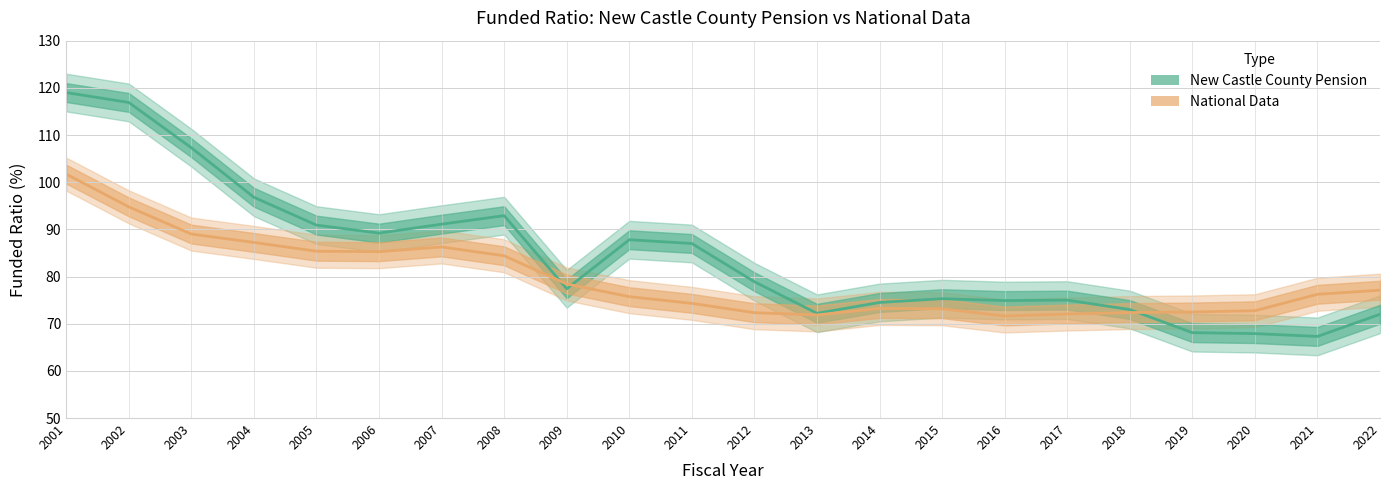

Is it true that National Data equals 19.2 at 2012?

False